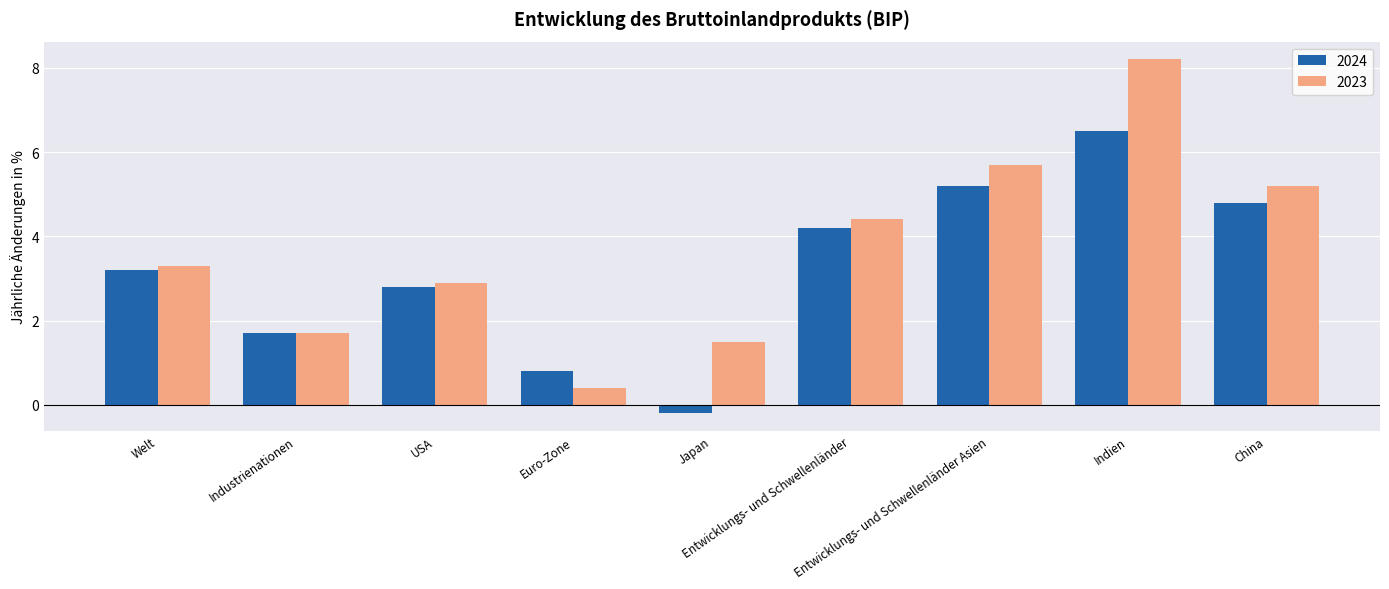

How many groups of bars are there?

9